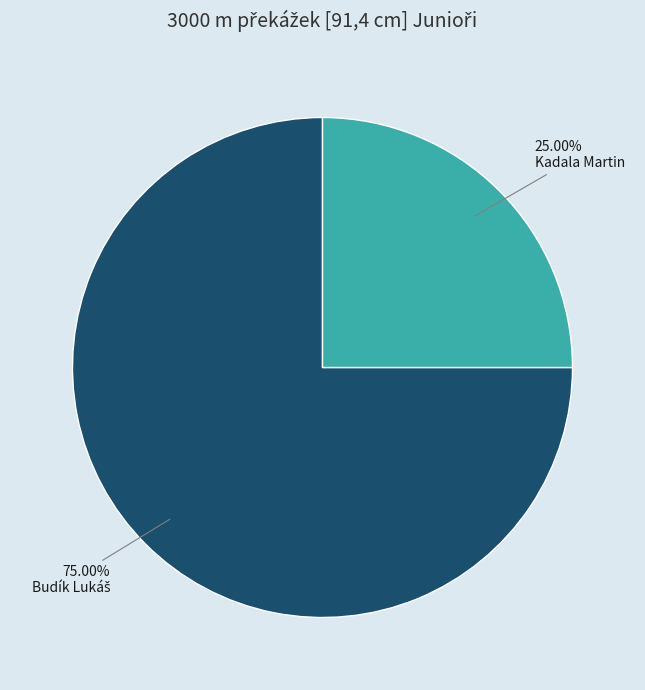

Is there a majority slice in this chart?

Yes